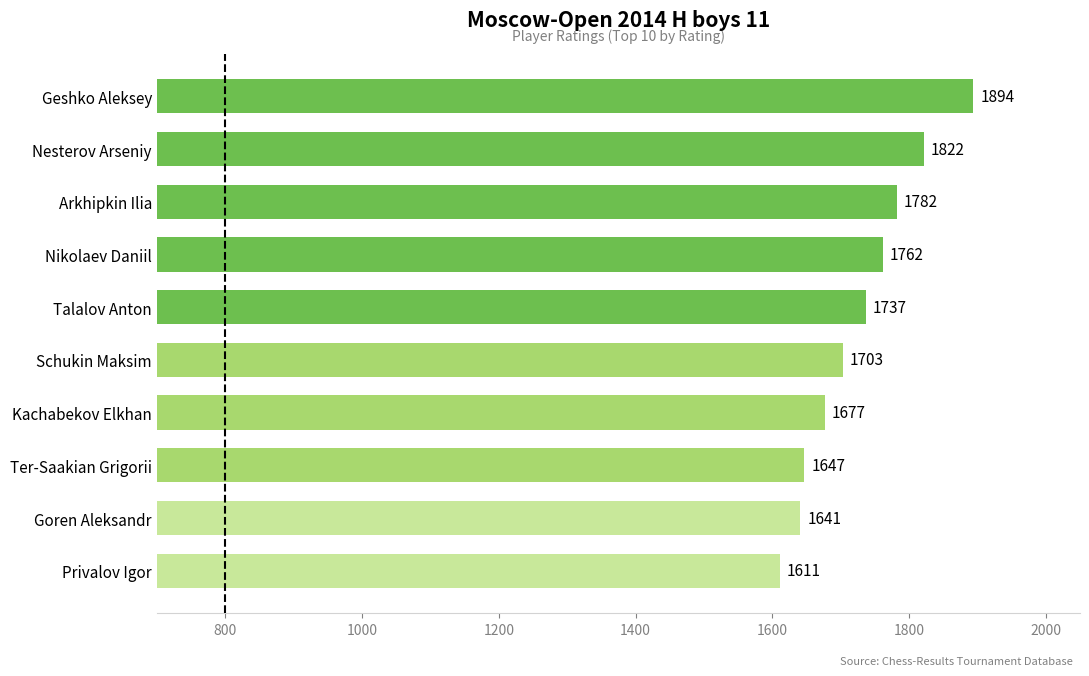

Read the value at Arkhipkin Ilia, to the nearest 10.

1780